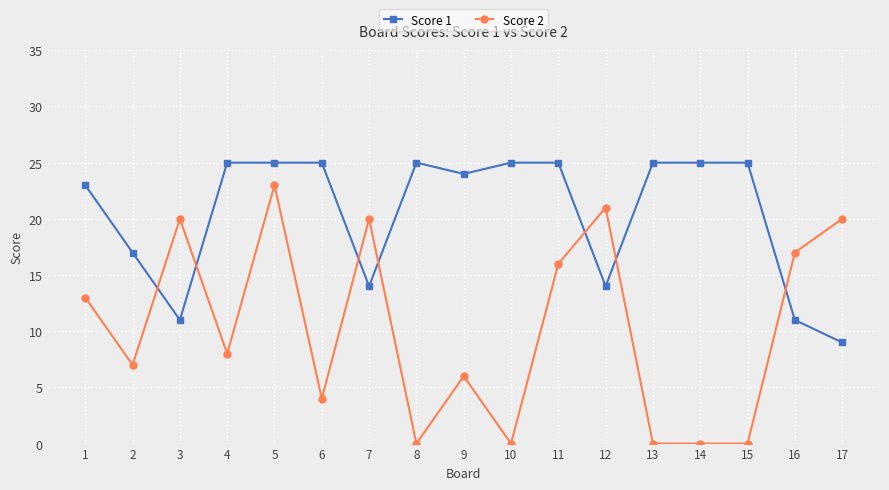

The Score 1 series shows 3 at 17. True or false?

False